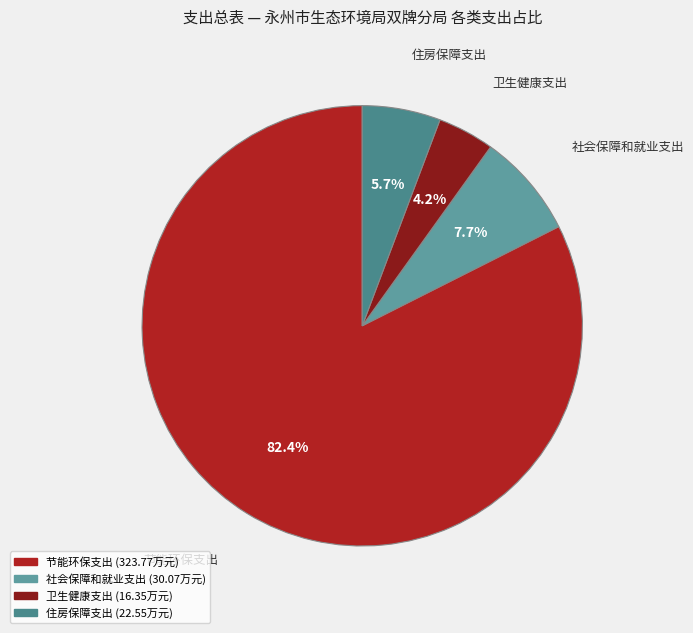

Which slice is the smallest?

卫生健康支出